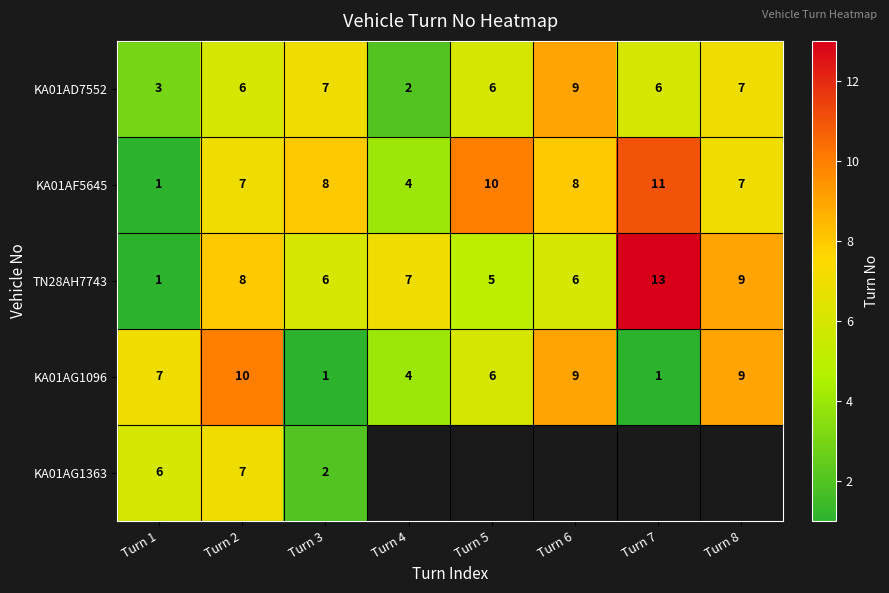

At which category is the sum across all series the highest?

Turn 2